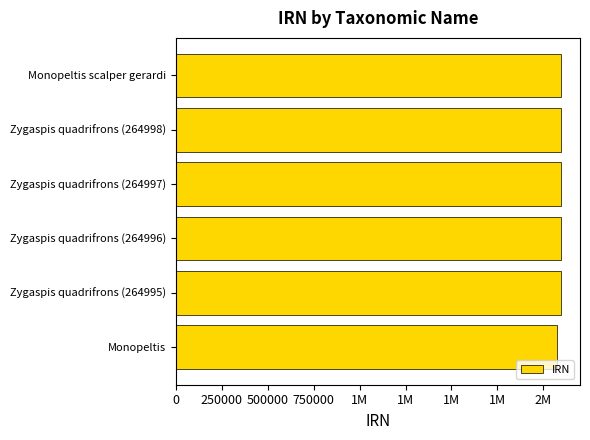

Are the bars horizontal?

Yes